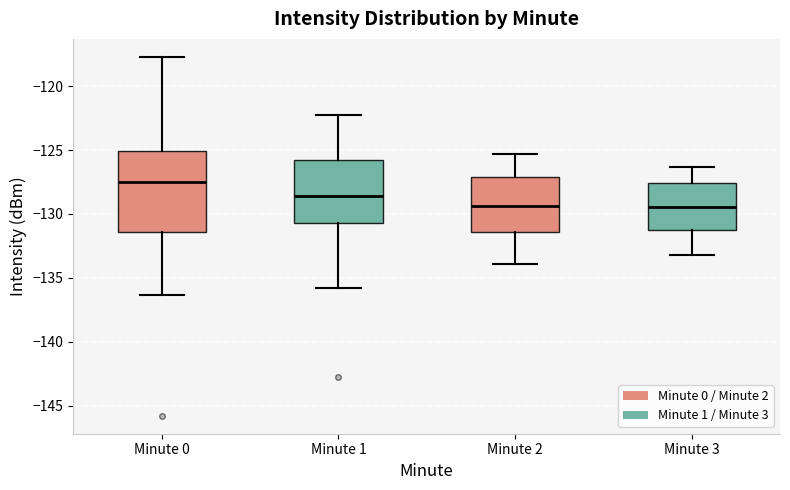

Comparing the boxes themselves (not the whiskers), which one is the tallest?

Minute 0